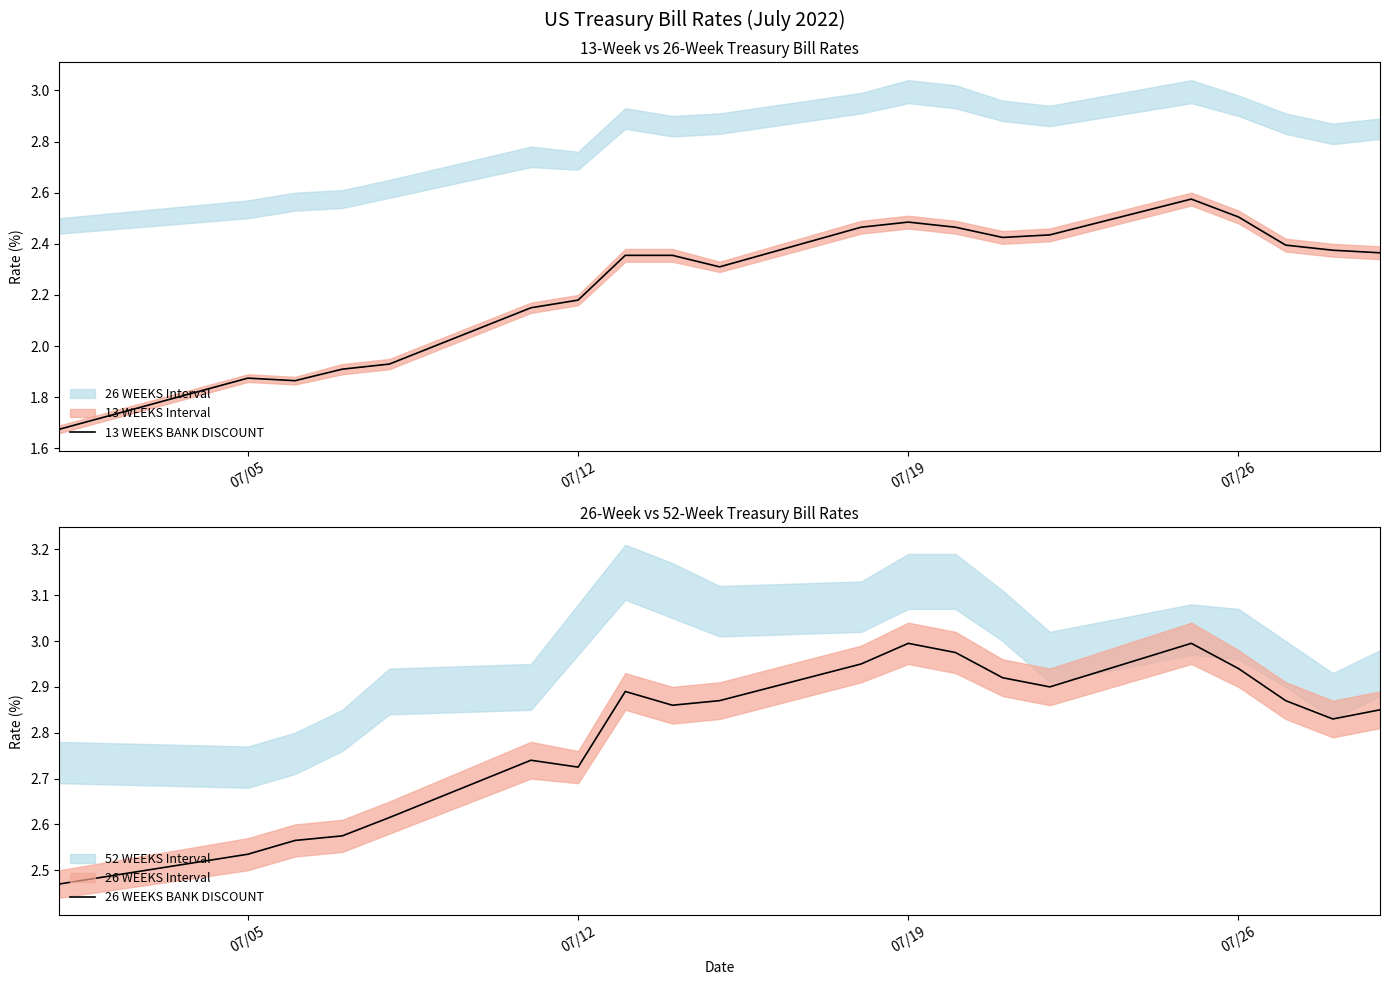

What is the difference between the maximum and minimum values in the 26 WEEKS BANK DISCOUNT series?

0.5